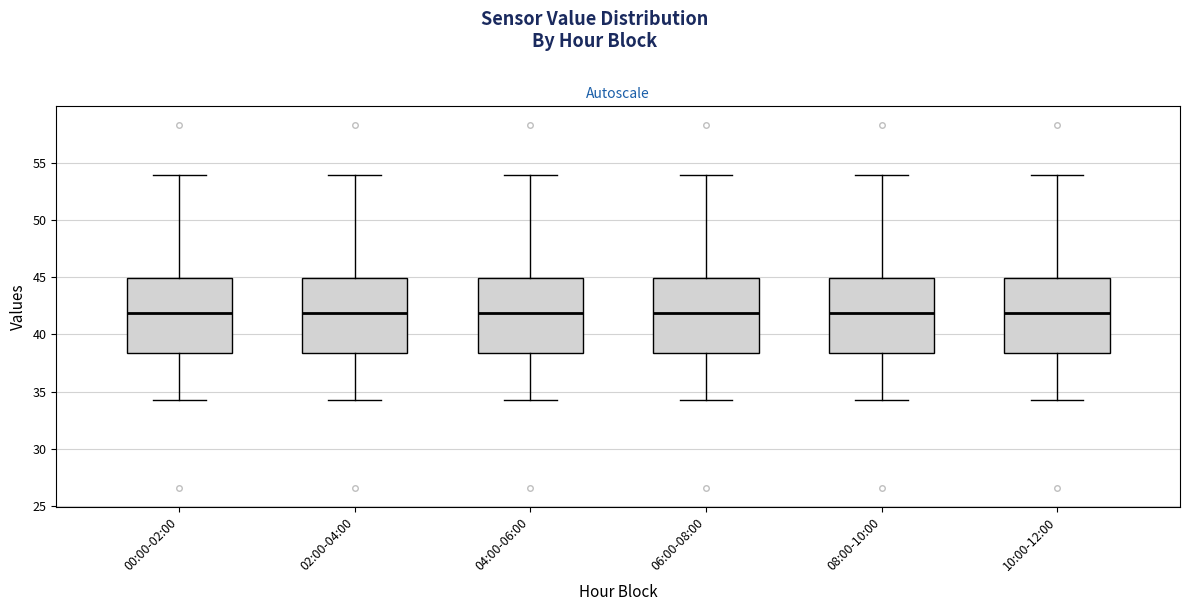

Reading left to right, transcribe this box plot: for each box, give where its median line is, the range the box spans, and where its two whiskers end, as read against the y-axis. The values are not printed on the chart, so give them approximately, as read against the axis.

00:00-02:00: median 42.0, box 38.5 to 45.0, whiskers 34.5 to 54.0
02:00-04:00: median 42.0, box 38.5 to 45.0, whiskers 34.5 to 54.0
04:00-06:00: median 42.0, box 38.5 to 45.0, whiskers 34.5 to 54.0
06:00-08:00: median 42.0, box 38.5 to 45.0, whiskers 34.5 to 54.0
08:00-10:00: median 42.0, box 38.5 to 45.0, whiskers 34.5 to 54.0
10:00-12:00: median 42.0, box 38.5 to 45.0, whiskers 34.5 to 54.0